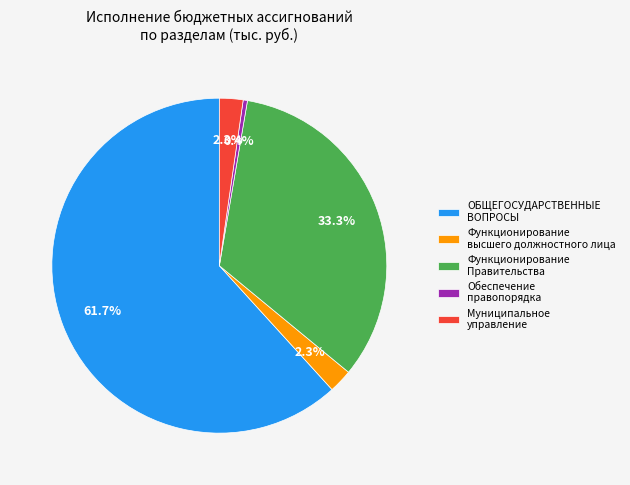

Does any single category account for the majority?

Yes